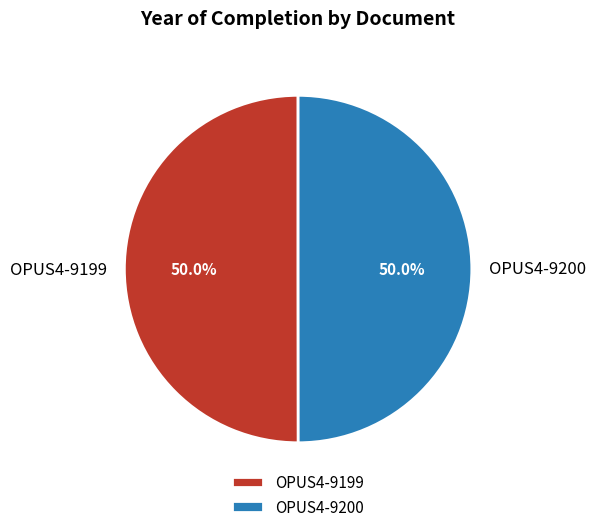

How much of the chart is everything except OPUS4-9199?

50.0%